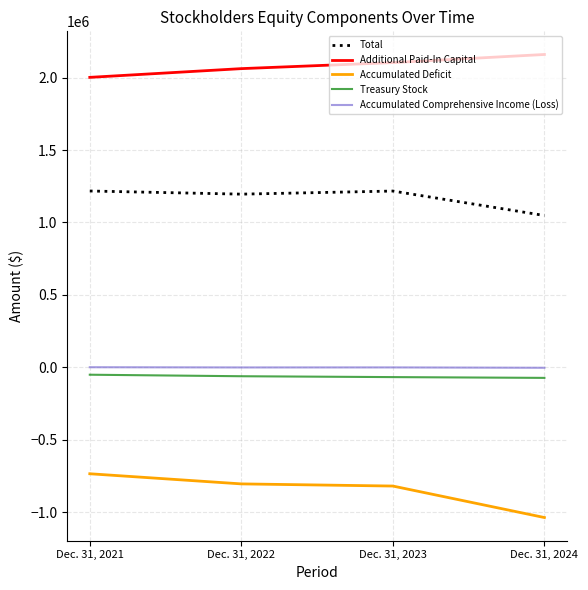

What is the approximate value of Accumulated Comprehensive Income (Loss) at Dec. 31, 2022?

-659